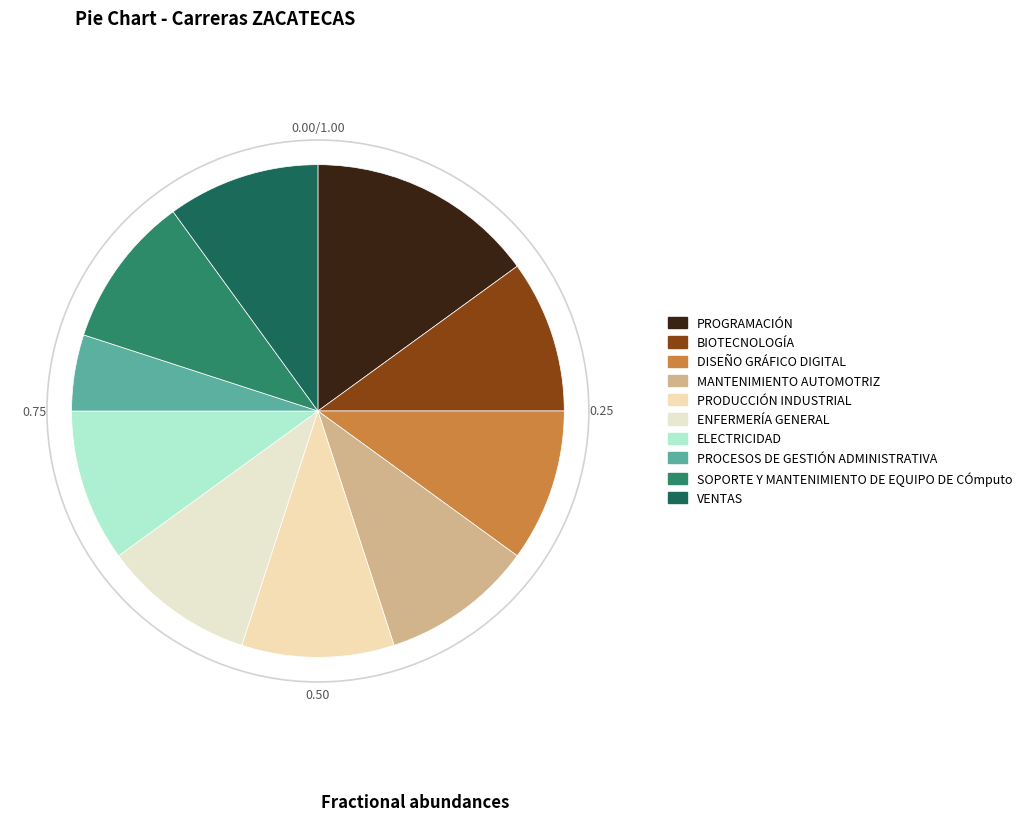

Combined, do SOPORTE Y MANTENIMIENTO DE EQUIPO DE CÓmputo and PROGRAMACIÓN account for over 50%?

No